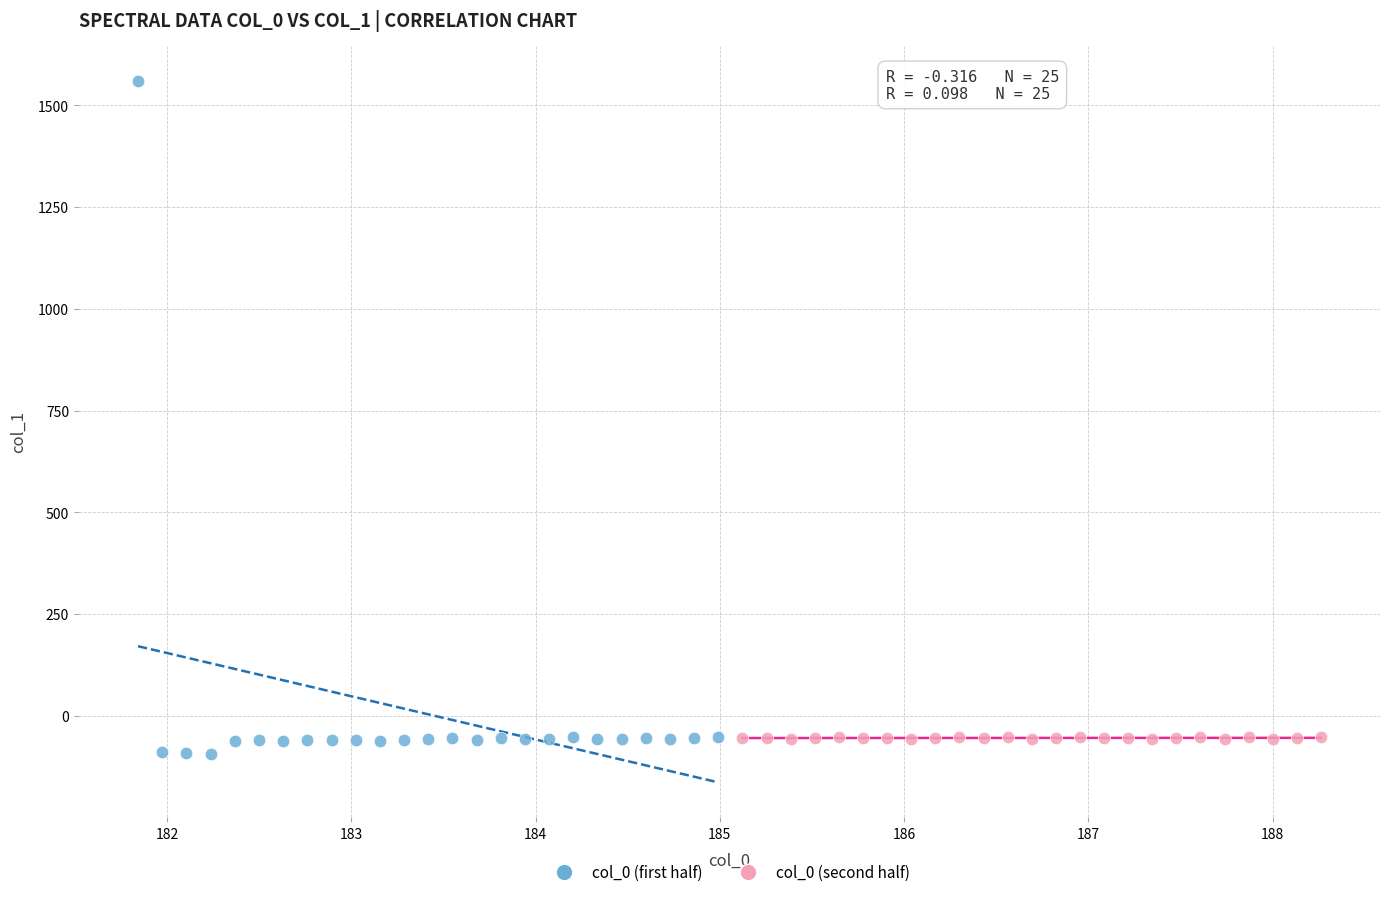

Which series reaches the maximum Y coordinate?

col_0 (first half)